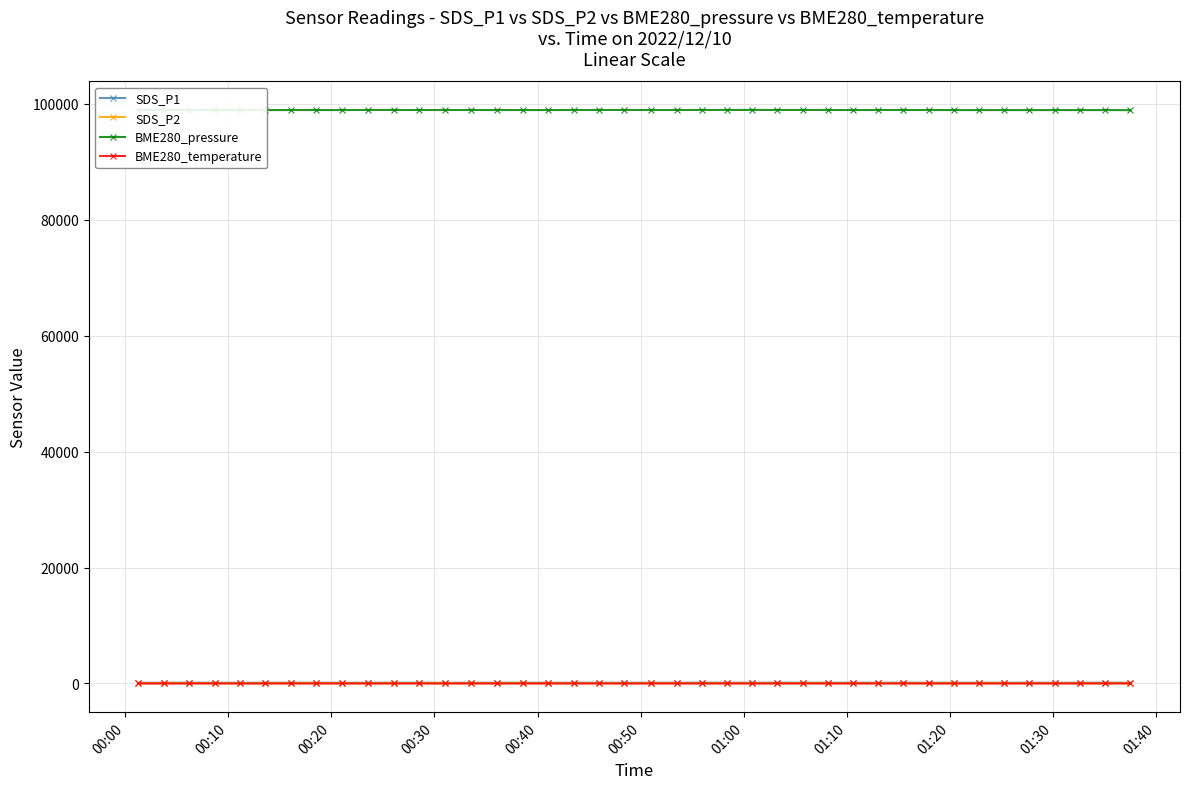

True or false: SDS_P2 has more than 1 interior local peaks.

True